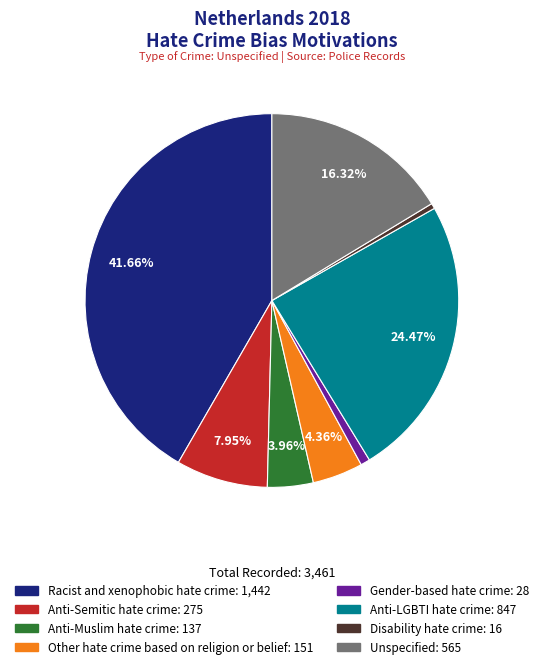

Between Other hate crime based on religion or belief and Disability hate crime, which is larger?

Other hate crime based on religion or belief